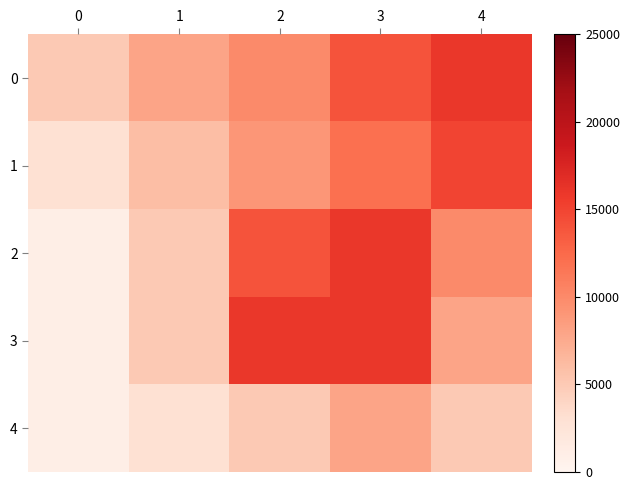

List the series in order of their peak value, lowest first.

4, 1, 0, 2, 3